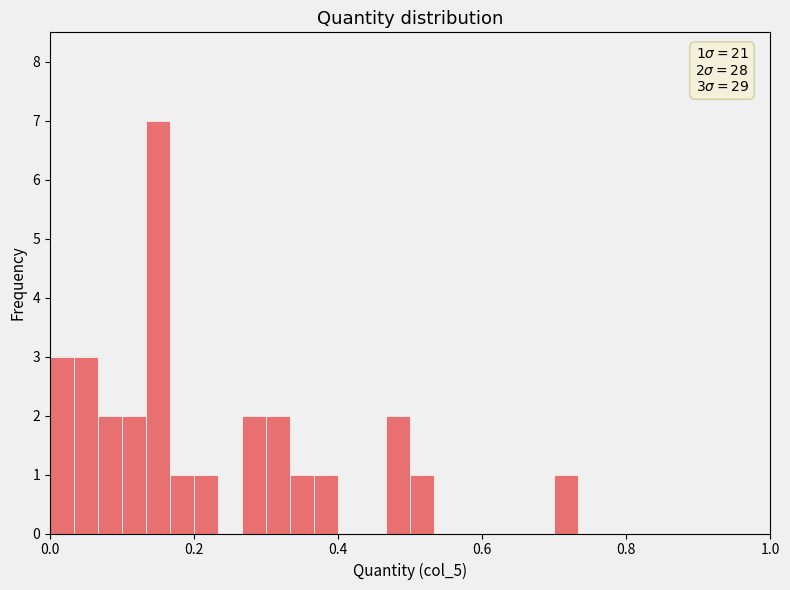

Read against the x-axis, roughly where is the centre of the tallest bar?

0.16